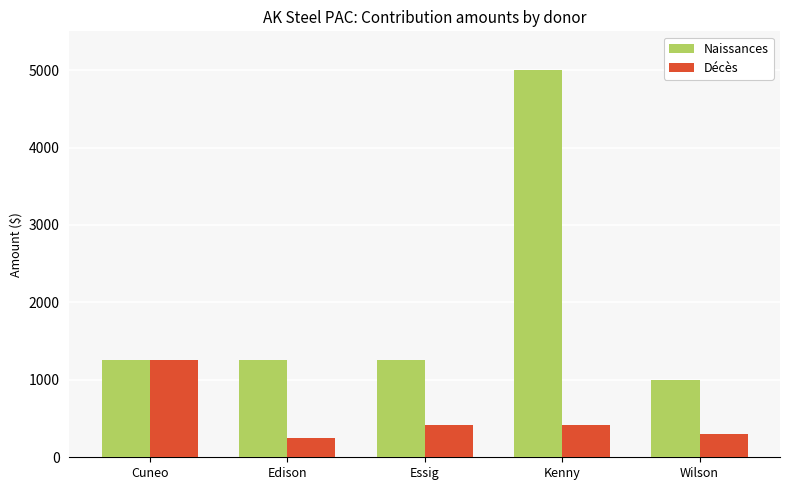

What position from the left is Wilson?

5